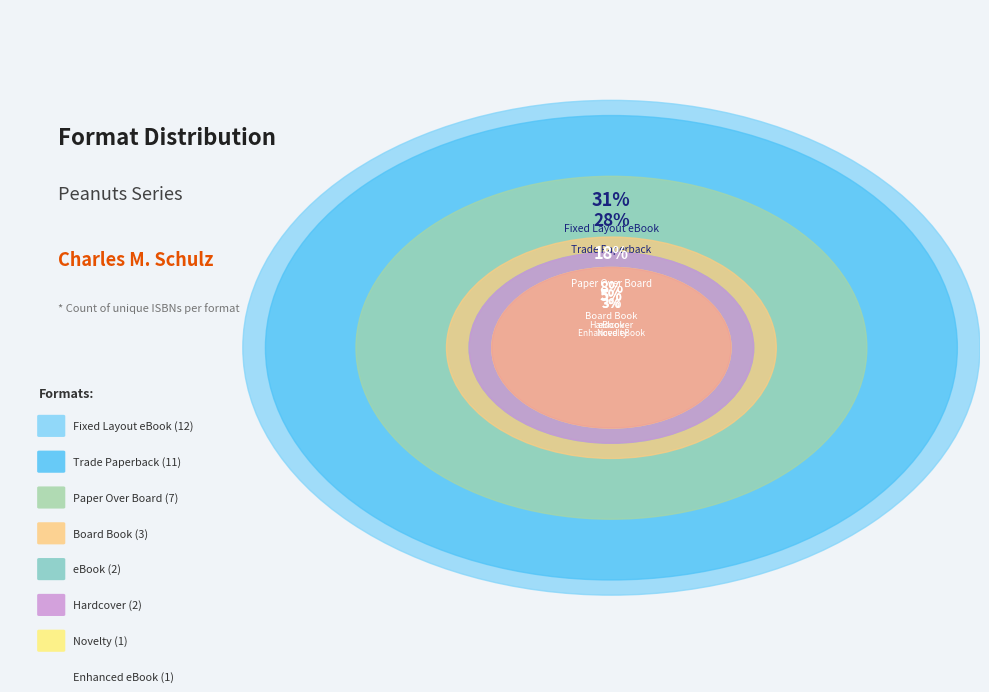

Combined, what portion of the pie is Trade Paperback and Hardcover?

33.3%